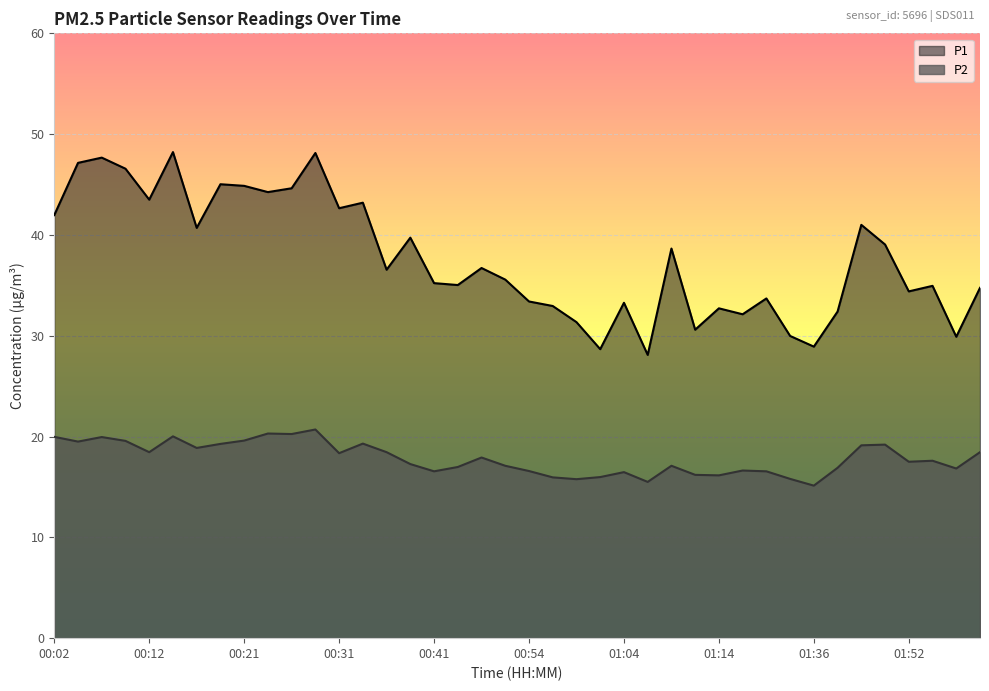

Where is P2 nearest to the value 17?

00:44